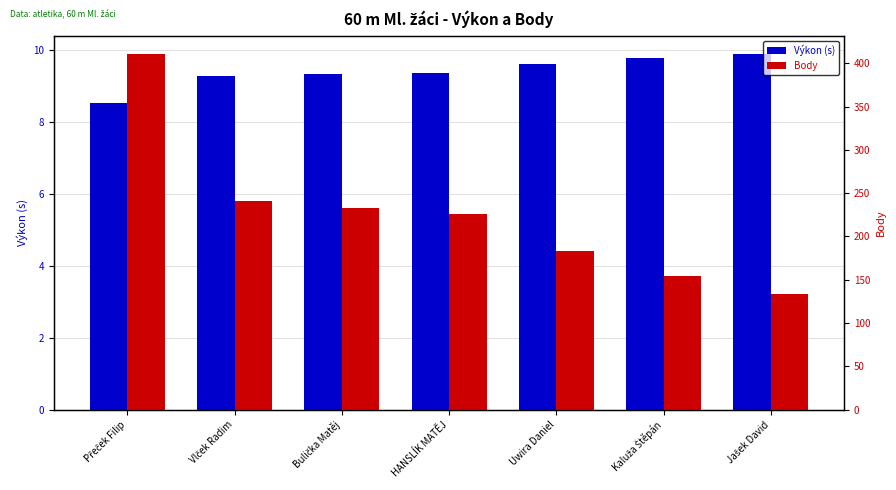

The Výkon (s) series shows 12.6 at Přeček Filip. True or false?

False